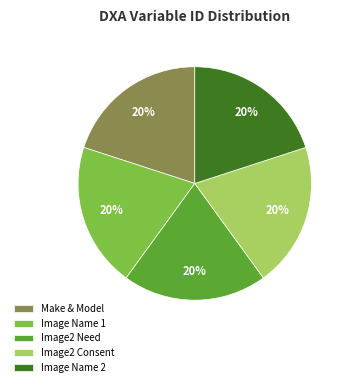

True or false: Image2 Need accounts for 14% of the total.

False